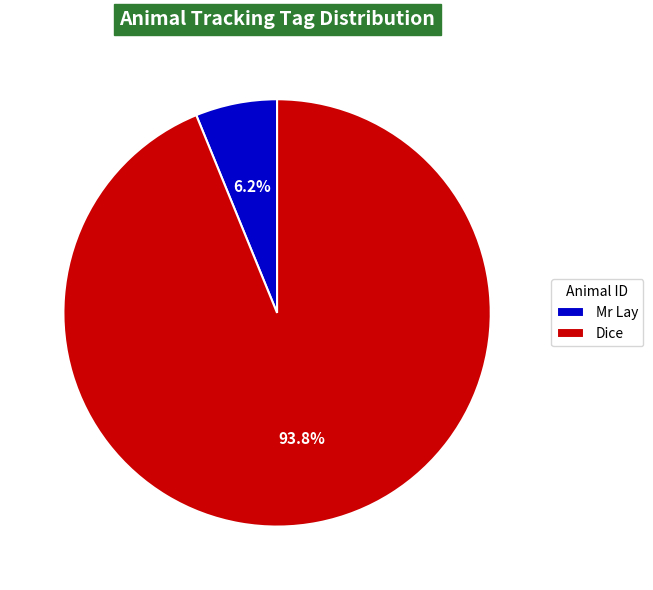

How many slices are in this pie chart?

2